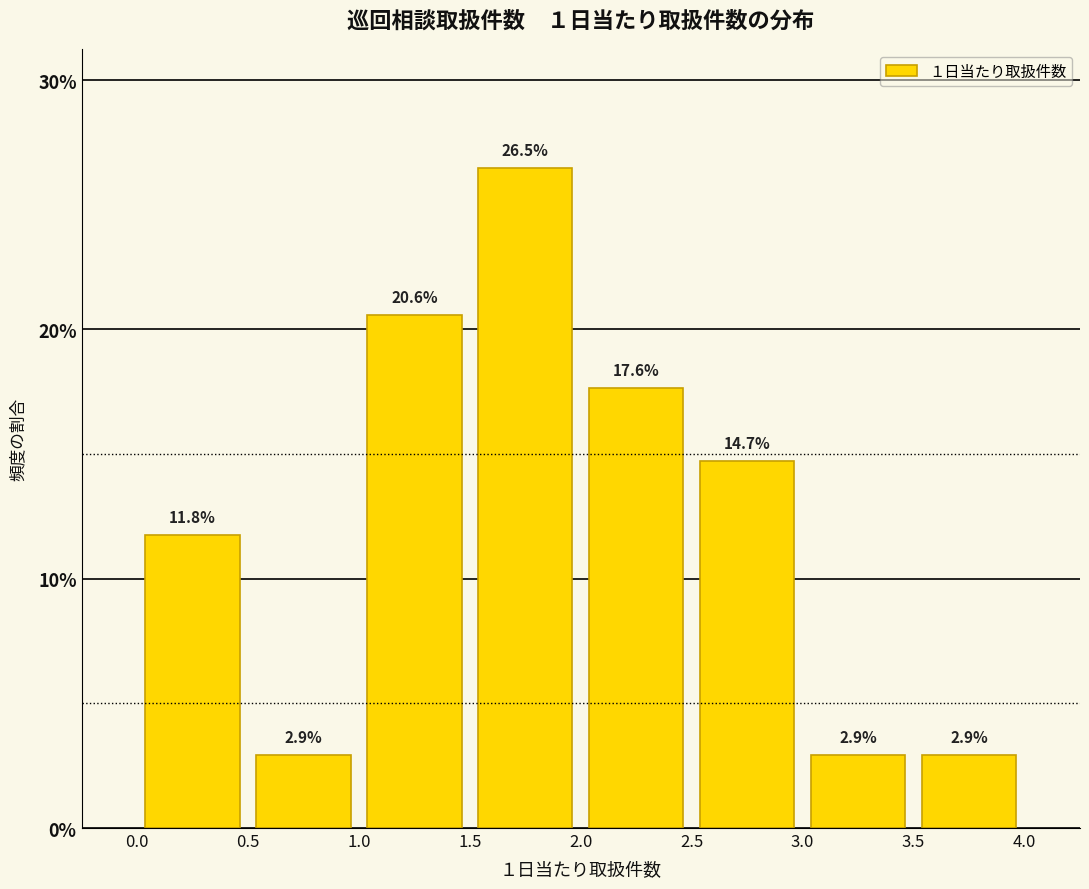

What is the height of the bar covering 0.5 to 1.0 on the x-axis?

2.9